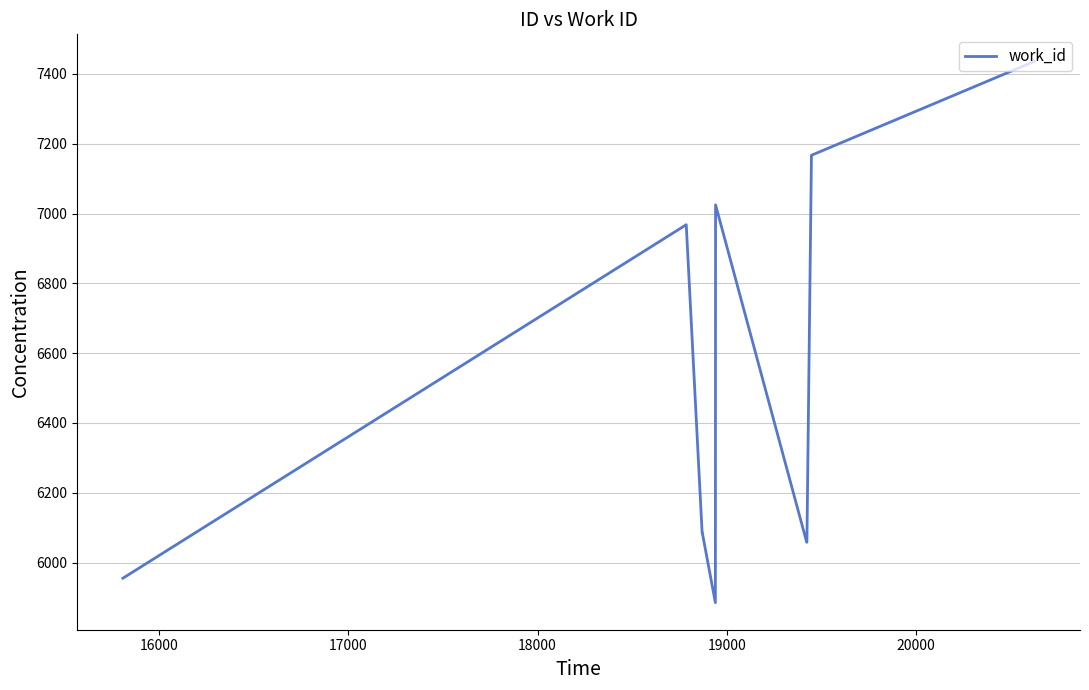

What is the smallest value displayed?

5885